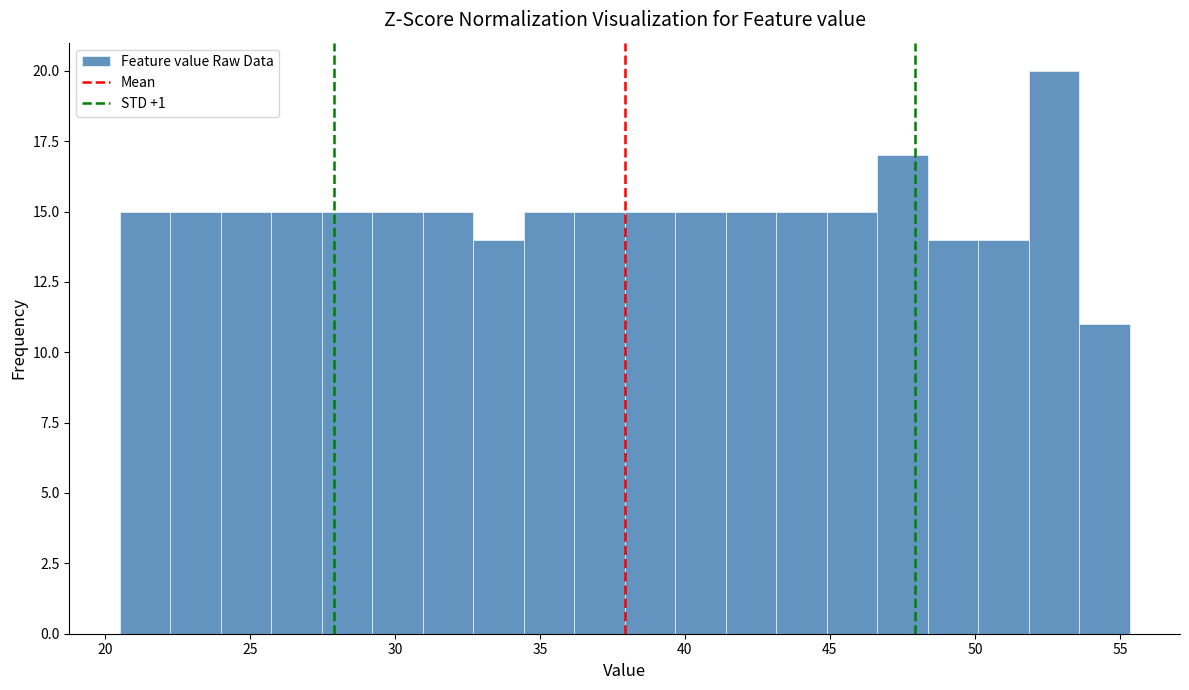

Read against the x-axis, roughly where is the centre of the tallest bar?

52.5